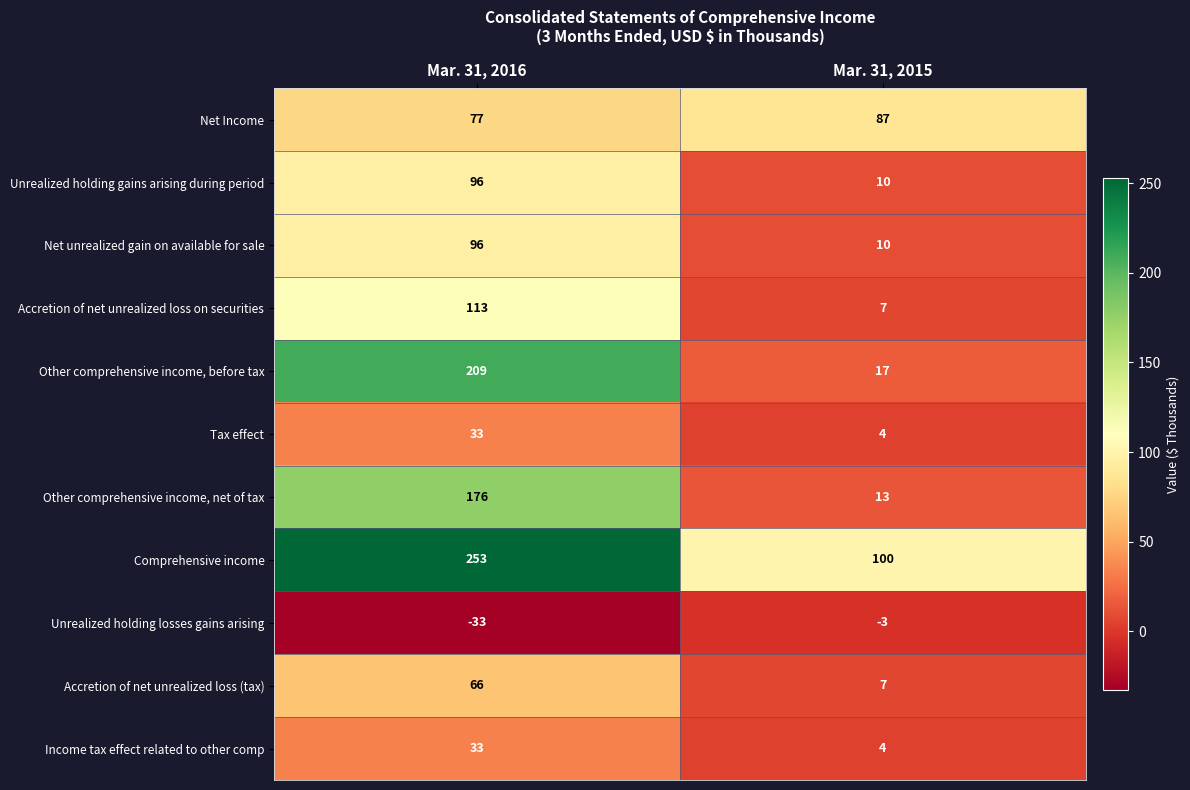

What value does the Accretion of net unrealized loss on securities series have at Mar. 31, 2016?

113